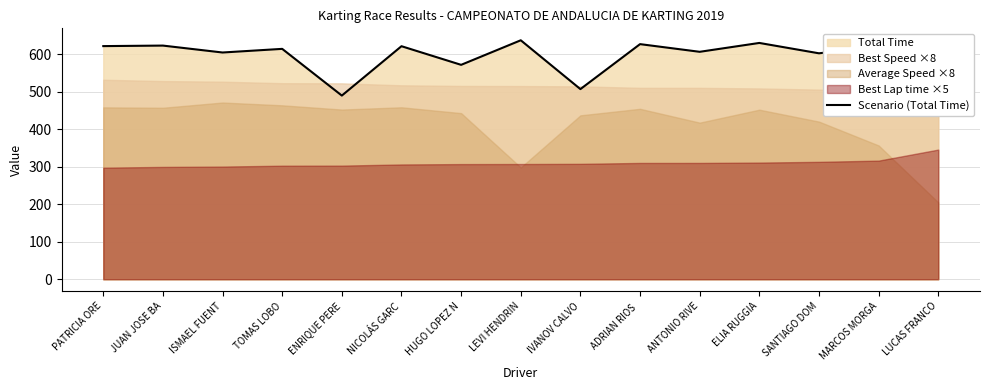

What is the value of the 9th point from the left?

507.2